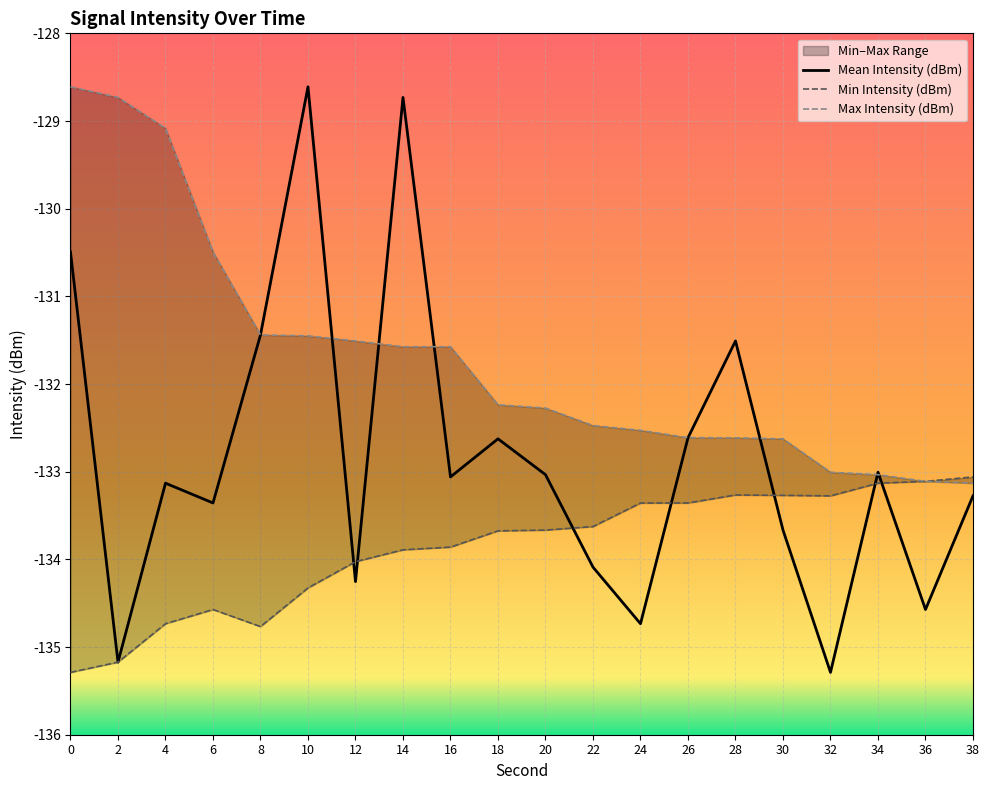

List the labels in order of Mean Intensity (dBm) value, smallest first.

32, 2, 24, 36, 12, 22, 30, 6, 38, 4, 16, 20, 34, 18, 26, 28, 8, 0, 14, 10